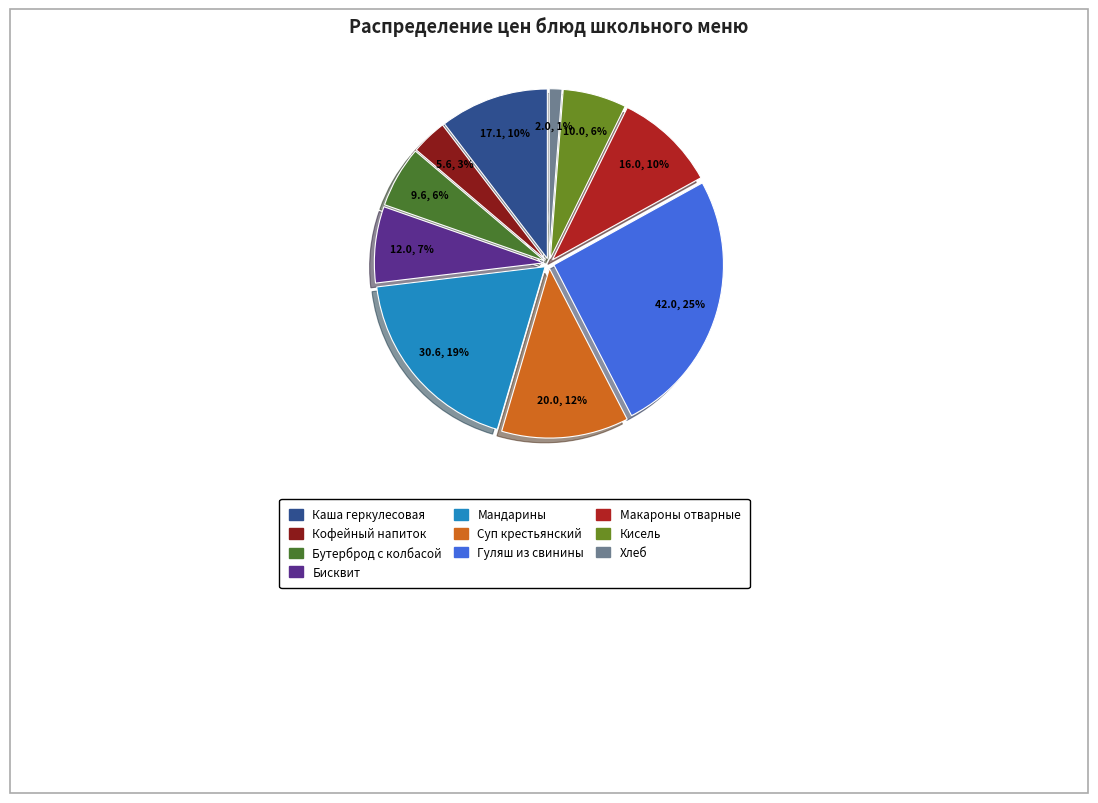

The Кисель slice represents 1% of the pie. True or false?

False